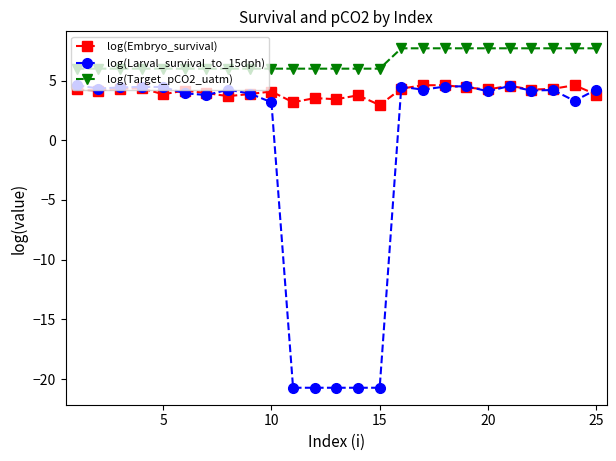

Which series has the largest total across all categories?

log(Target_pCO2_uatm)